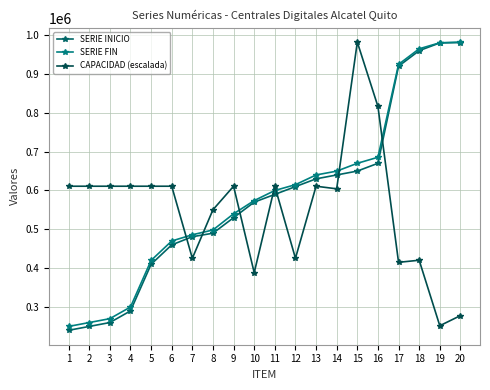

The SERIE INICIO series shows 413729.5 at 1. True or false?

False